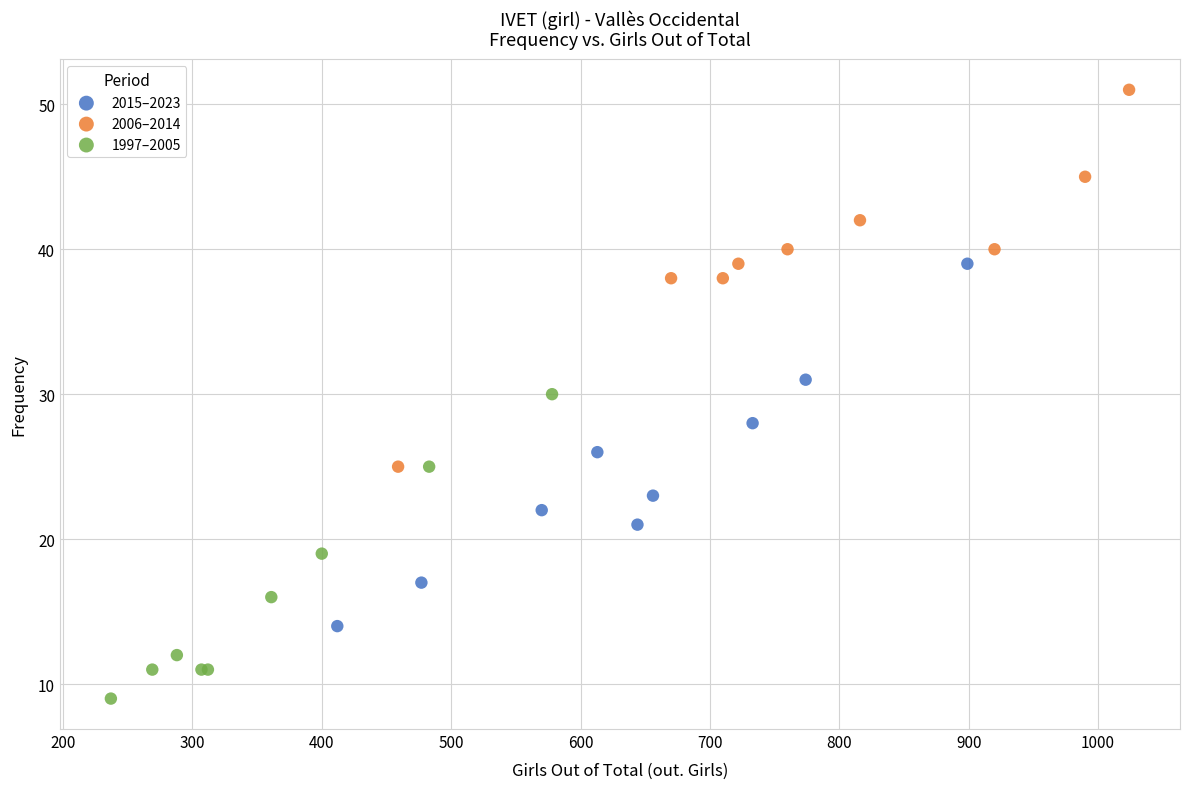

Which series contains the highest Y value?

2006–2014